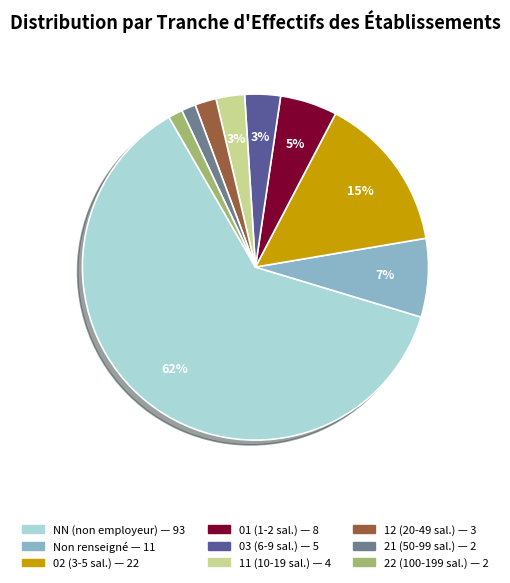

To the nearest percent, what is the average slice percentage?

11%